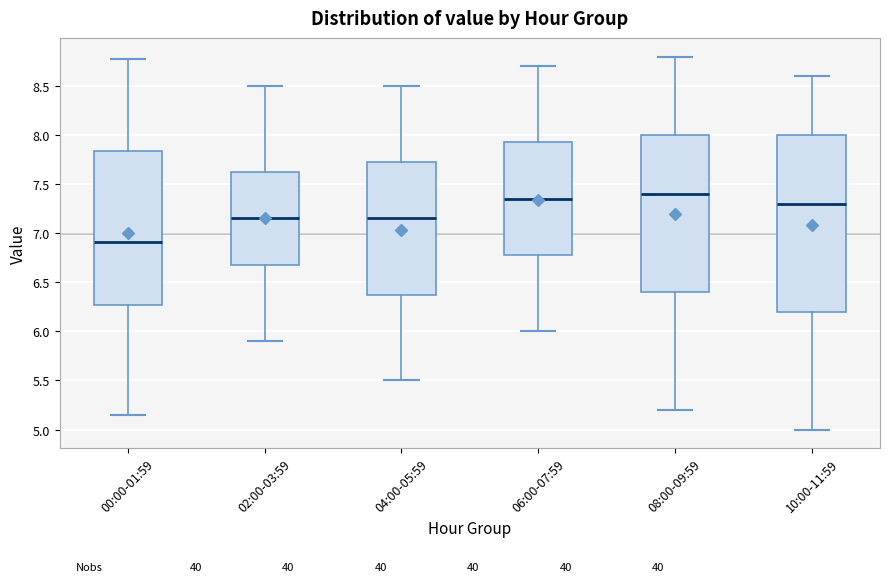

Reading left to right, read every box against the y-axis: the position of its median line, the range the box covers, and the ends of its whiskers. The values are not printed on the chart, so give them approximately, as read against the axis.

00:00-01:59: median 6.90, box 6.25 to 7.85, whiskers 5.15 to 8.75
02:00-03:59: median 7.15, box 6.70 to 7.65, whiskers 5.90 to 8.50
04:00-05:59: median 7.15, box 6.40 to 7.75, whiskers 5.50 to 8.50
06:00-07:59: median 7.35, box 6.80 to 7.95, whiskers 6.00 to 8.70
08:00-09:59: median 7.40, box 6.40 to 8.00, whiskers 5.20 to 8.80
10:00-11:59: median 7.30, box 6.20 to 8.00, whiskers 5.00 to 8.60